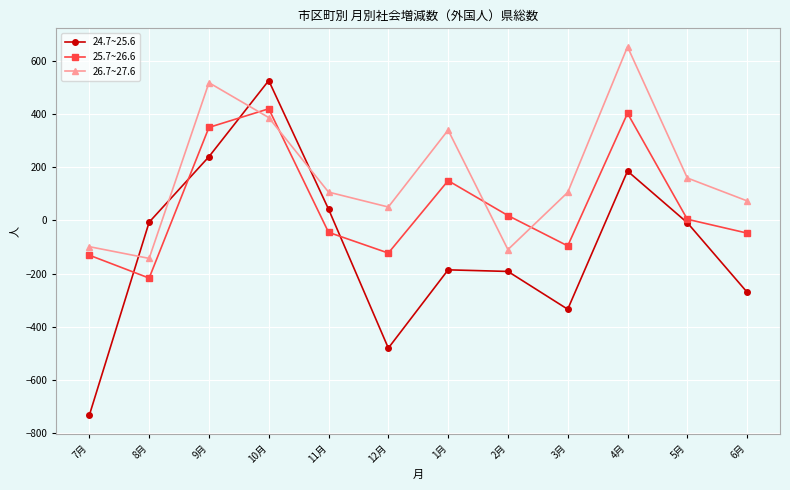

Is the value of 24.7~25.6 at 8月 greater than the value of 26.7~27.6 at 10月?

No